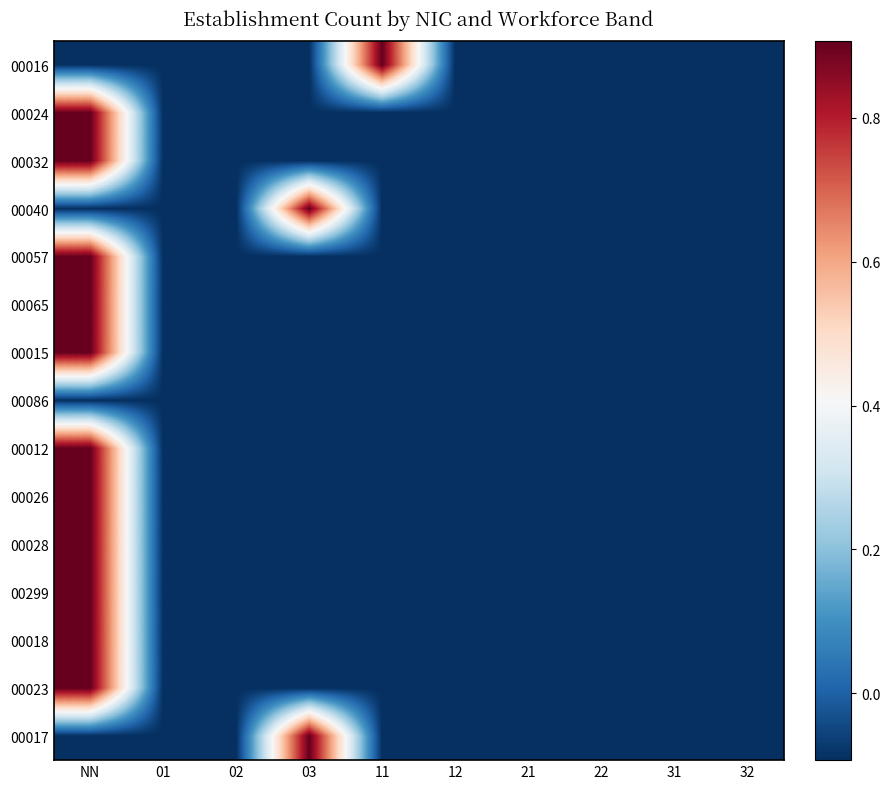

Which category has the highest value across all series?

11